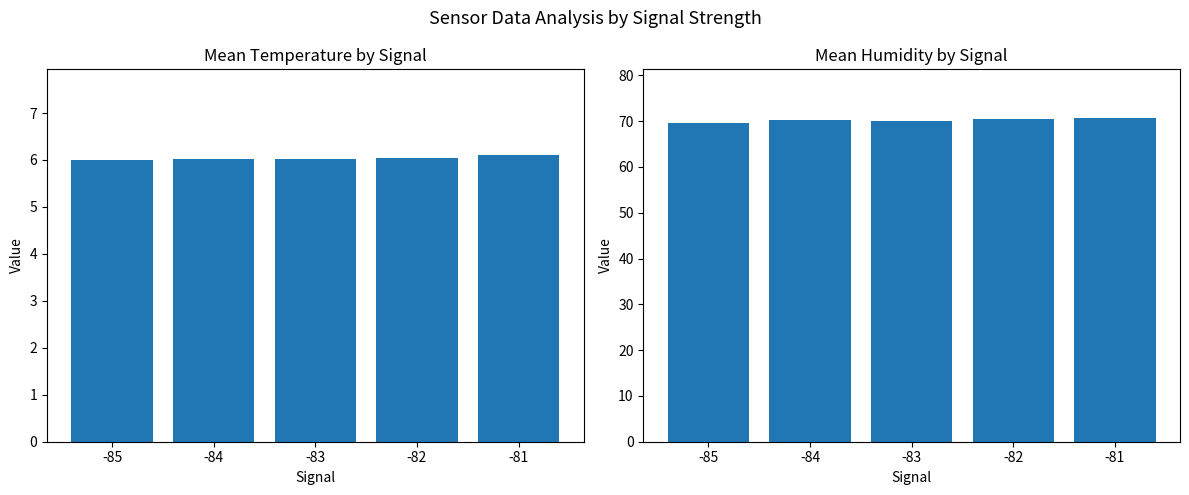

How many bars are there in total?

10